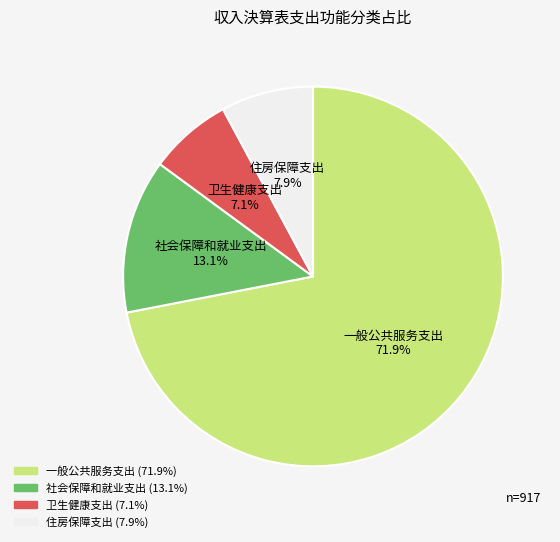

What percentage is the 住房保障支出 slice, to the nearest percent?

8%